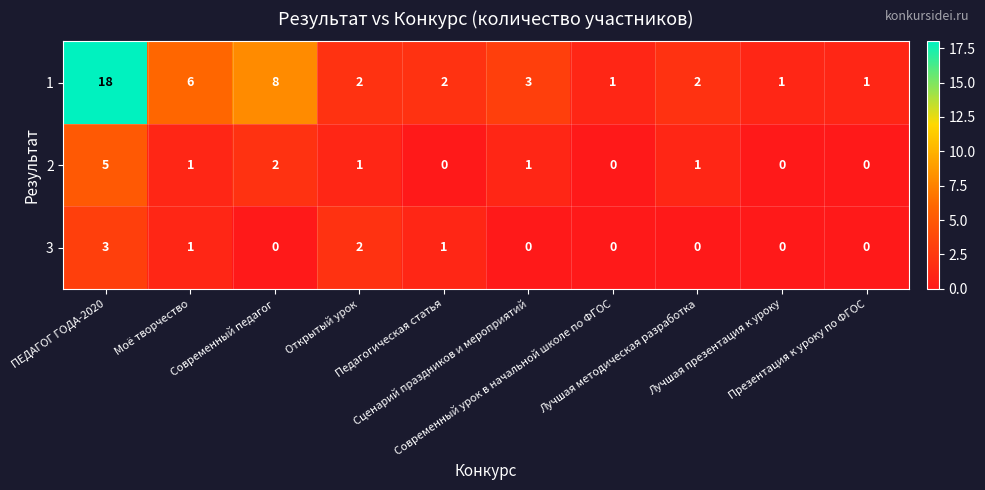

What is the difference between the highest and lowest values at Презентация к уроку по ФГОС?

1